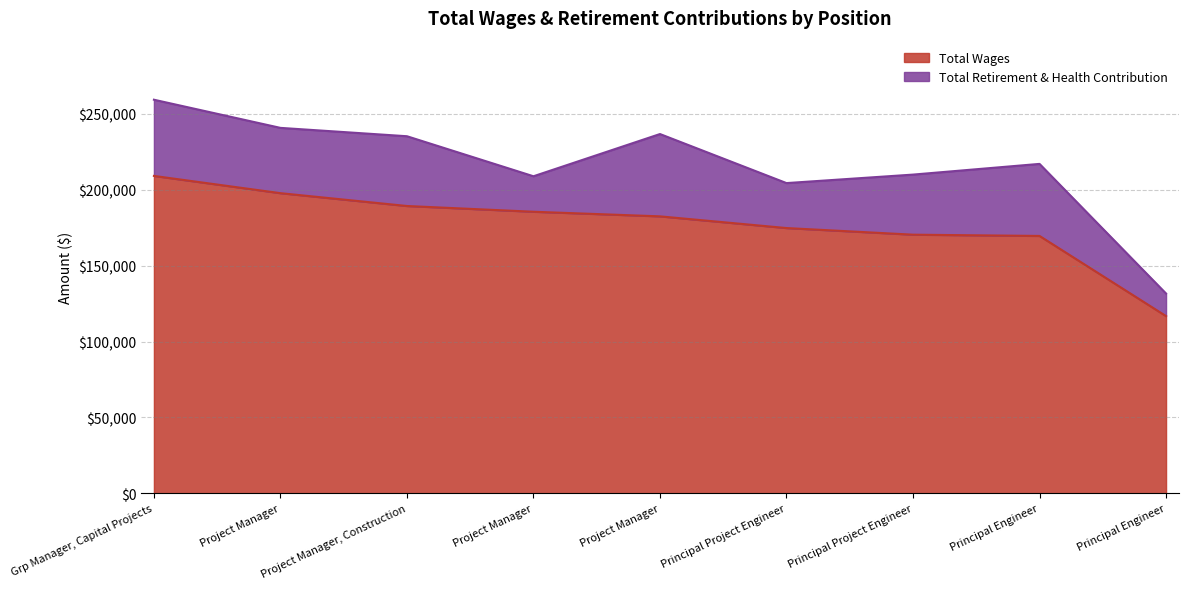

Reading left to right, list all the values displayed in this chart.

Grp Manager, Capital Projects=209072	Project Manager=197712	Project Manager, Construction=189263	Project Manager=185480	Project Manager=182442	Principal Project Engineer=174738	Principal Project Engineer=170377	Principal Engineer=169545	Principal Engineer=116747